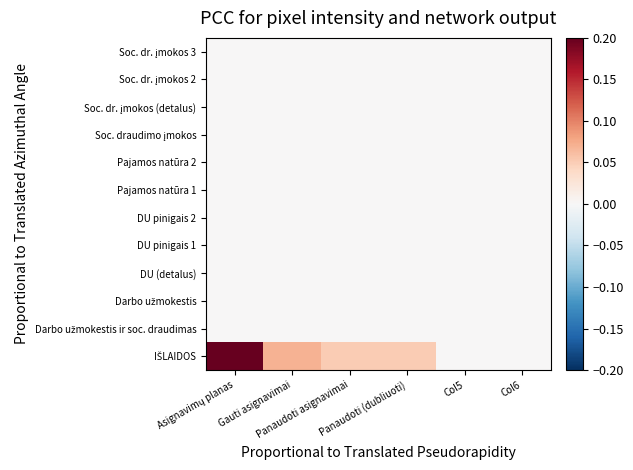

Which has a higher value, Gauti asignavimai or Asignavimų planas?

Asignavimų planas